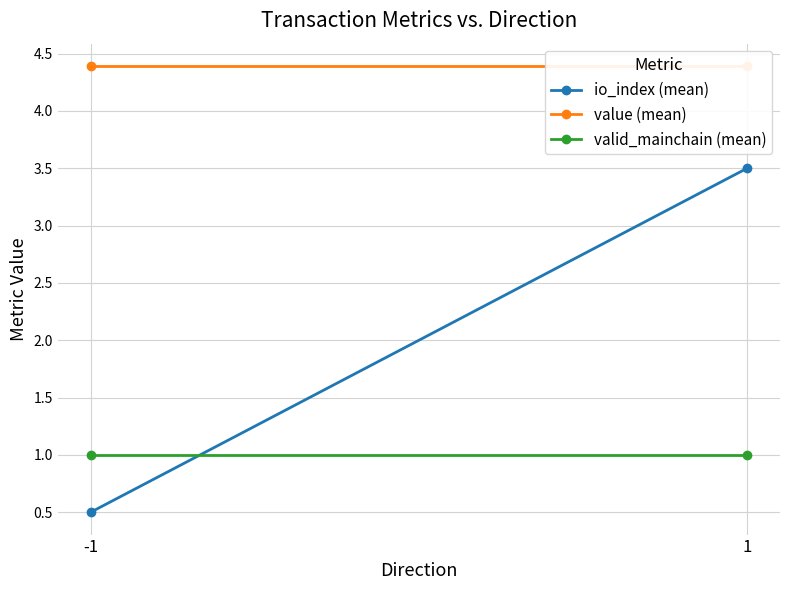

What is the greatest value displayed?

4.4